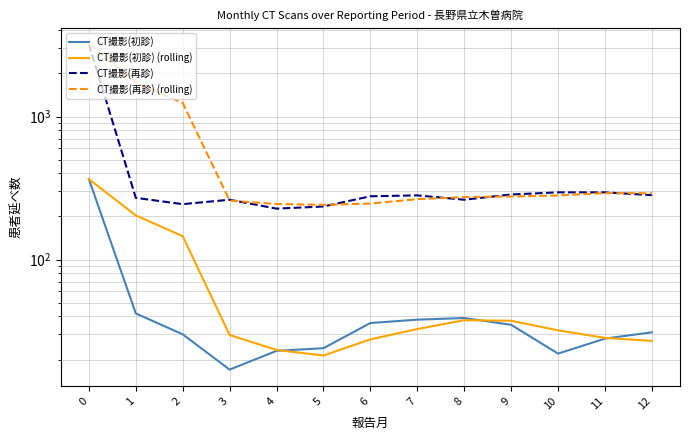

List the series in order of their peak value, highest first.

CT撮影(再診), CT撮影(再診) (rolling), CT撮影(初診), CT撮影(初診) (rolling)